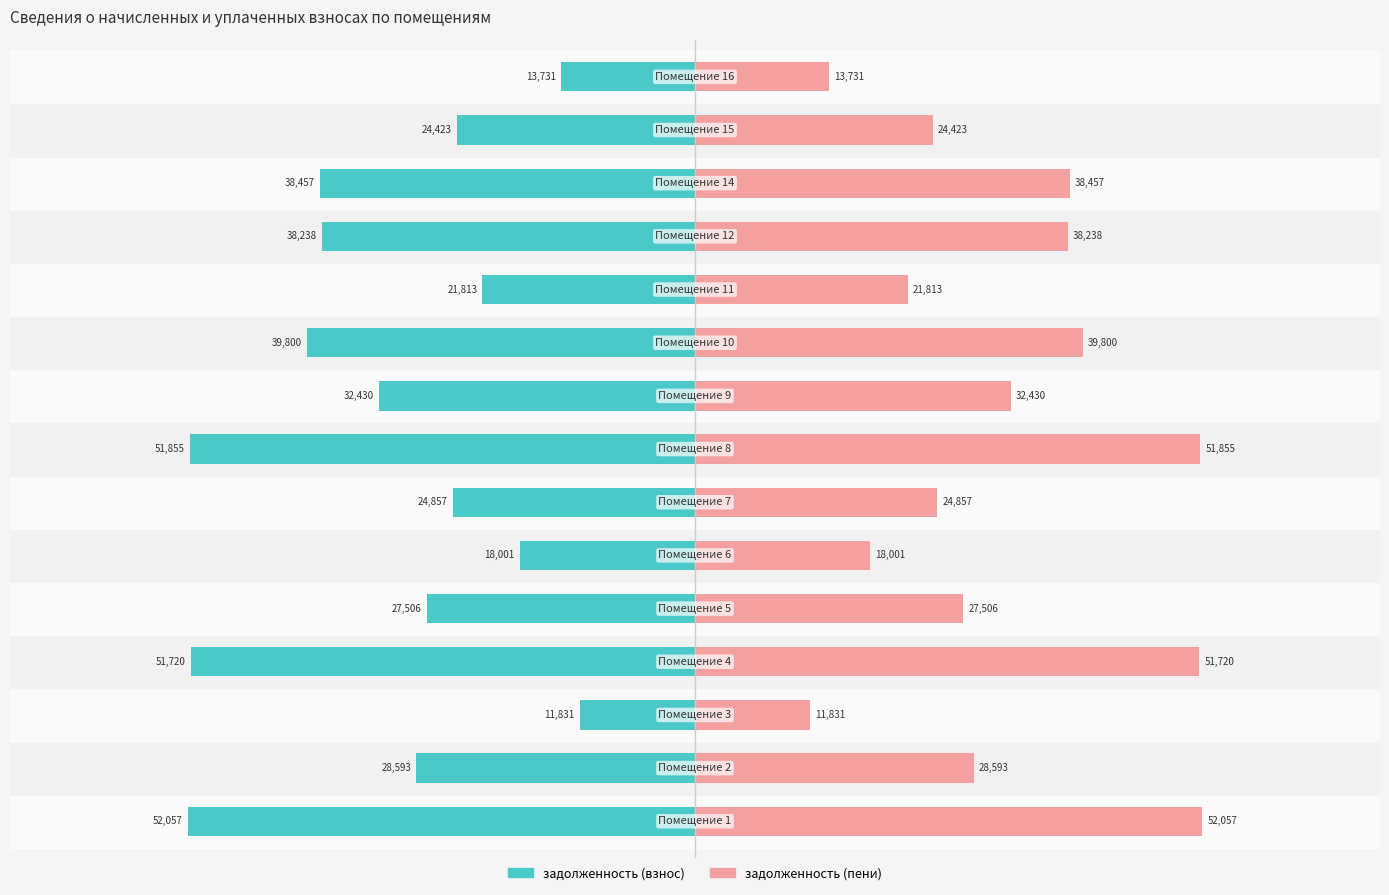

List the series in order of their peak value, lowest first.

задолженность (взнос), задолженность (пени)